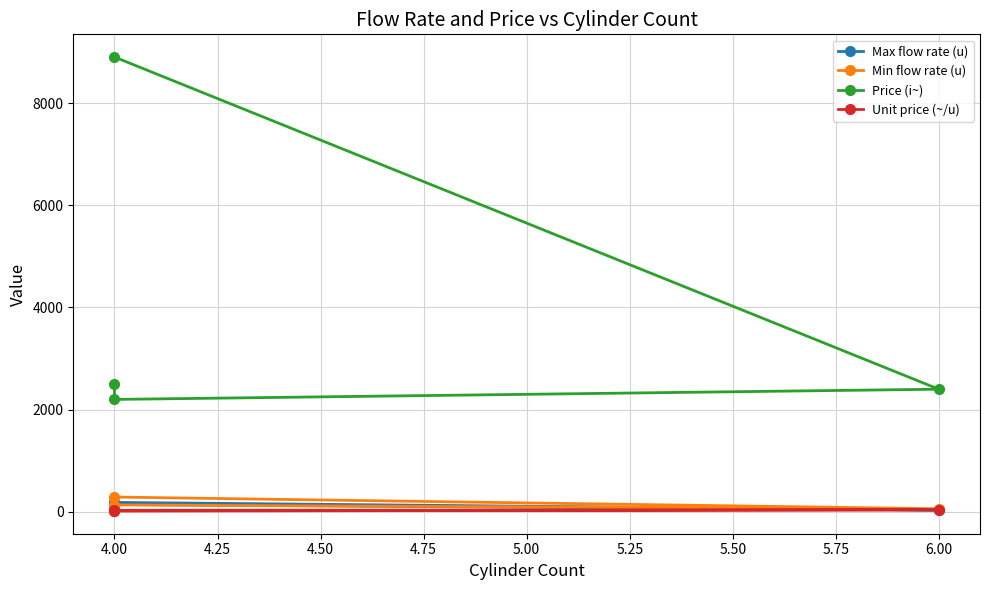

How many lines are shown in the chart?

4